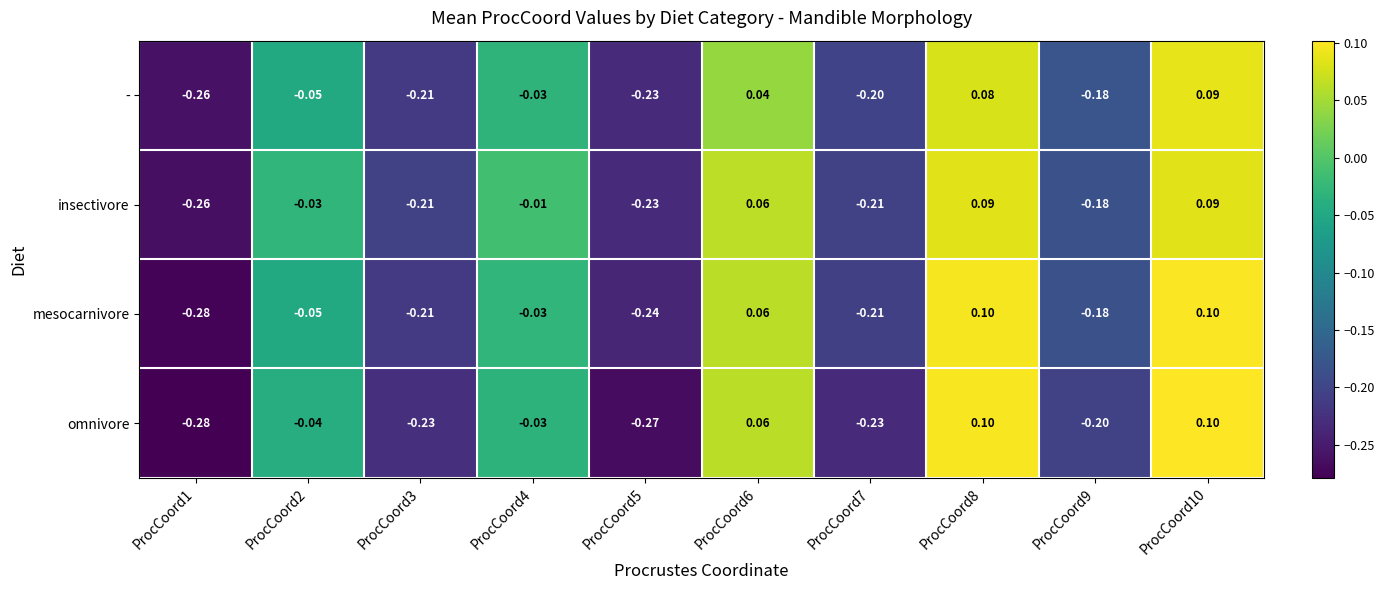

Between ProcCoord6 and ProcCoord9, which series saw the biggest shift?

omnivore